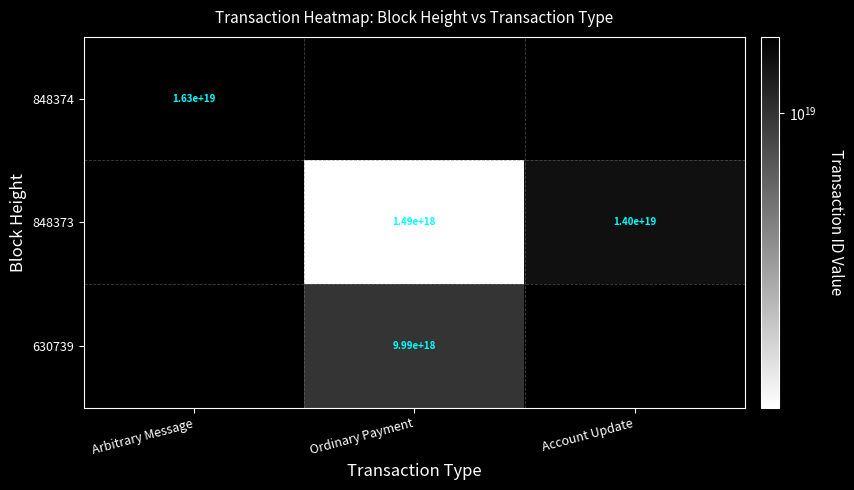

The 630739 series shows 9990000000000000000 at Ordinary Payment. True or false?

True